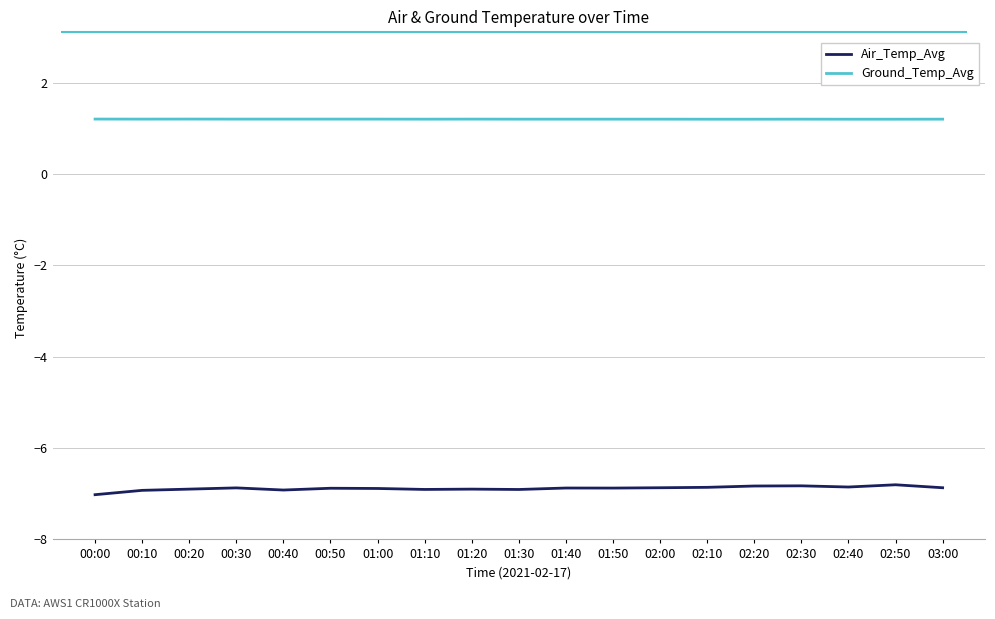

What is the difference between the highest and lowest values at 02:50?

8.0